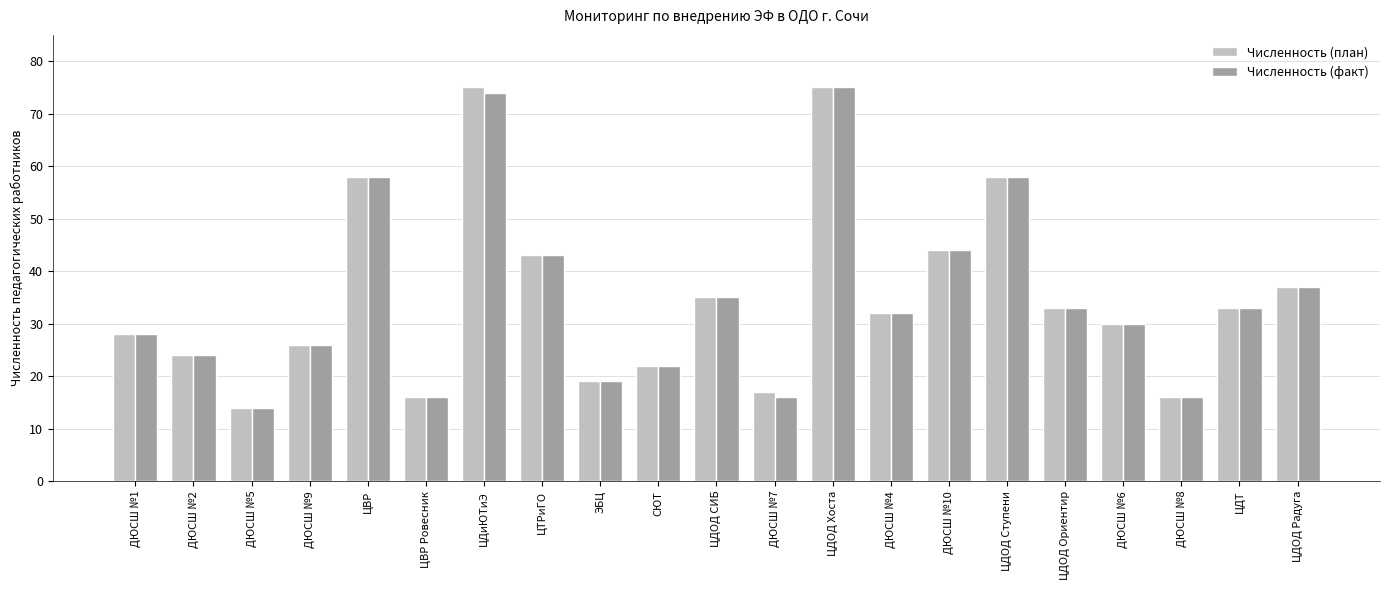

At which label is Численность (план) closest to 44?

ДЮСШ №10